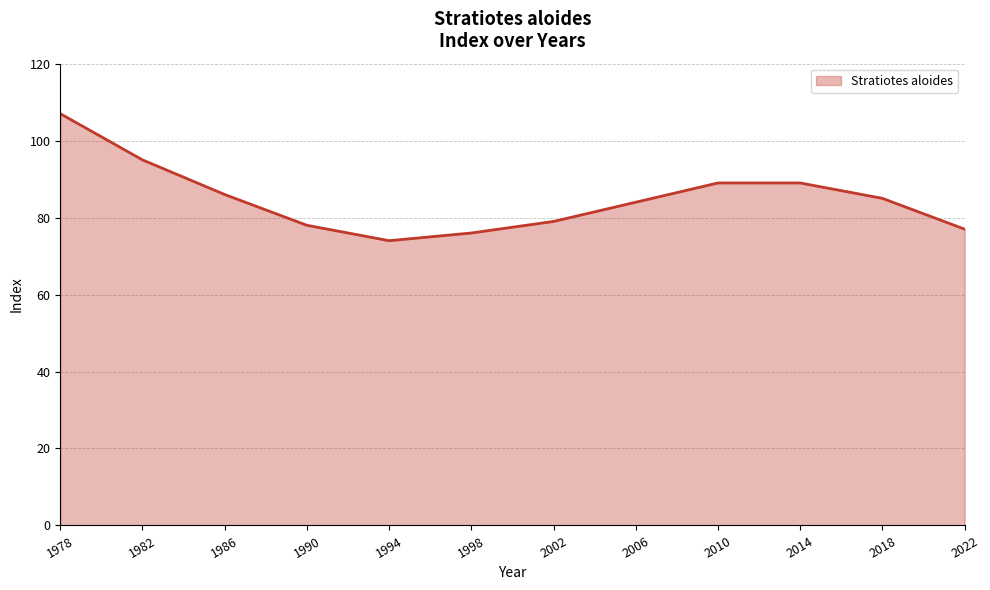

Which category has the highest value across all series?

1978